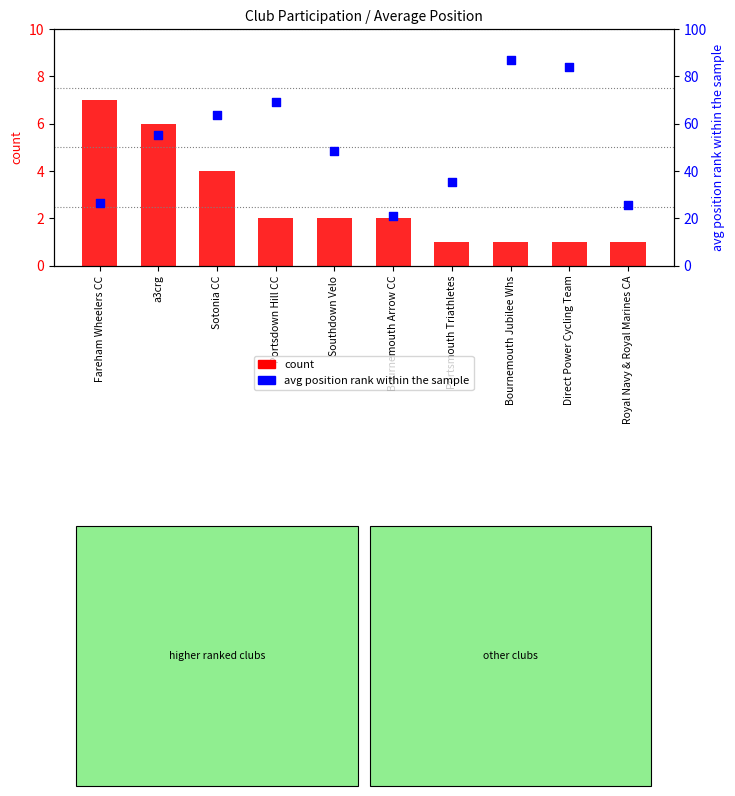

At how many categories does at least one series exceed 79?

2